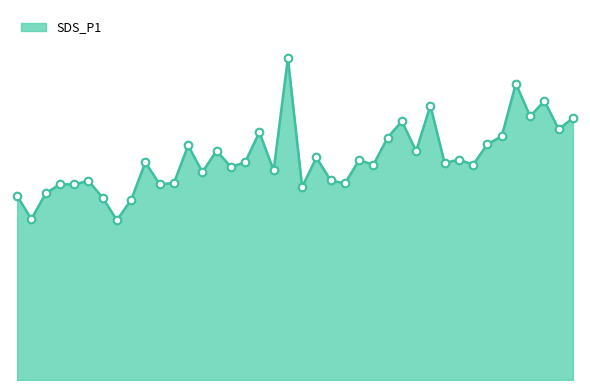

Is this an area chart (filled region under the line)?

Yes